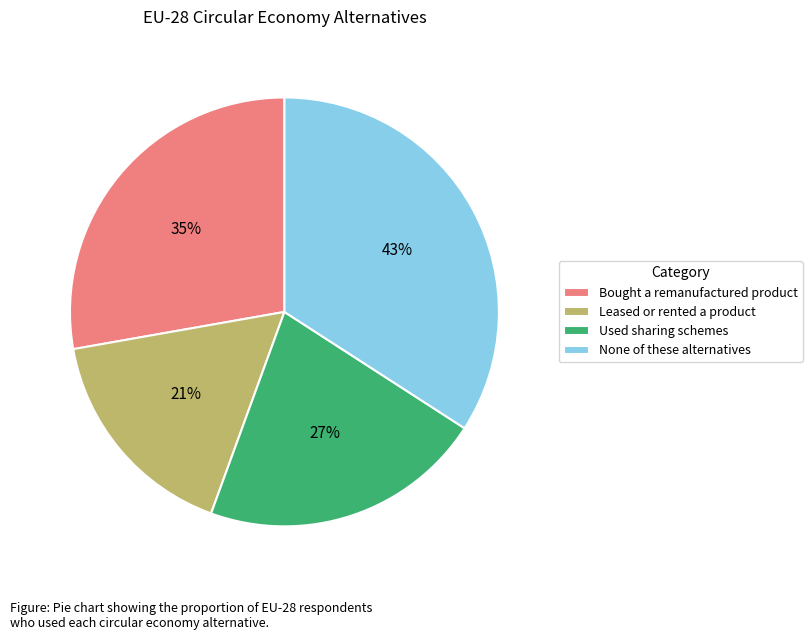

To the nearest percent, what is the combined percentage of Leased or rented a product and Bought a remanufactured product?

44%